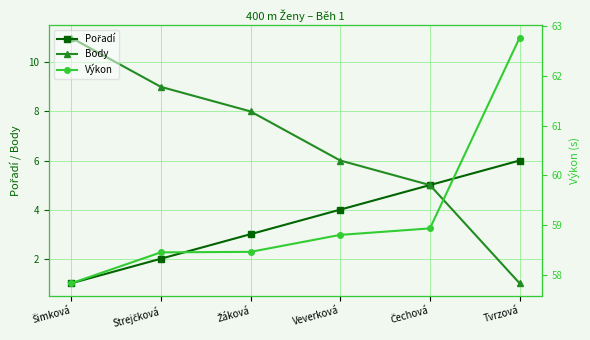

True or false: Body and Výkon intersect in this chart.

False